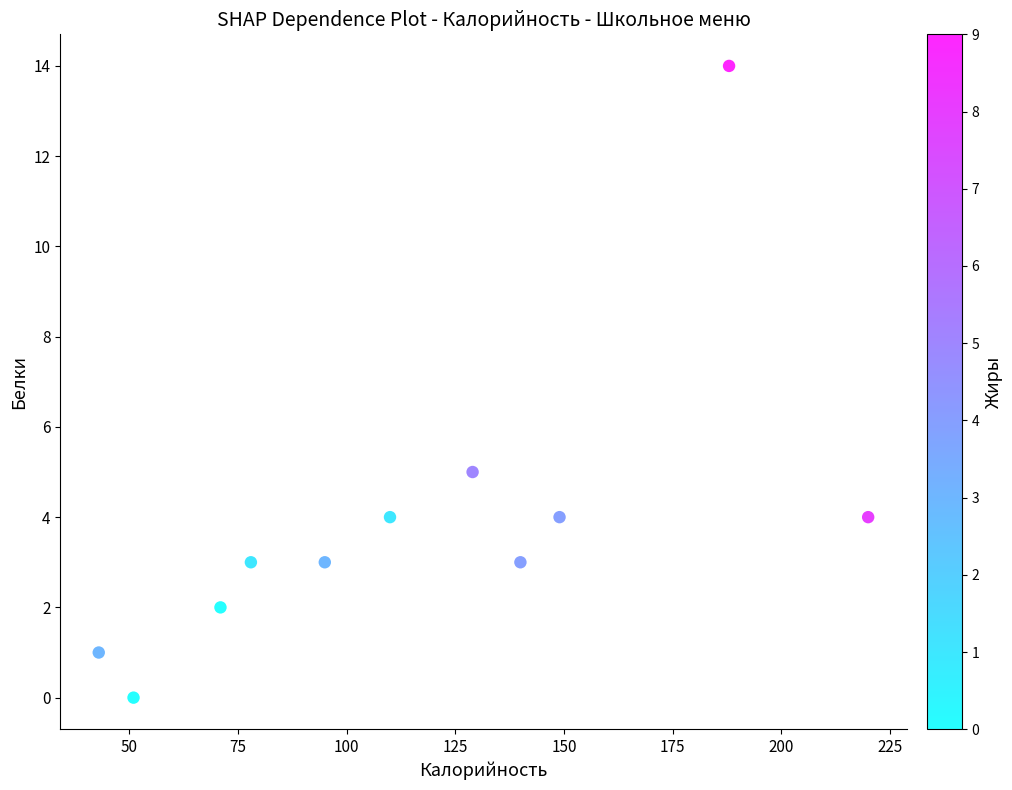

What Y value in the scatter plot is closest to 7?

5